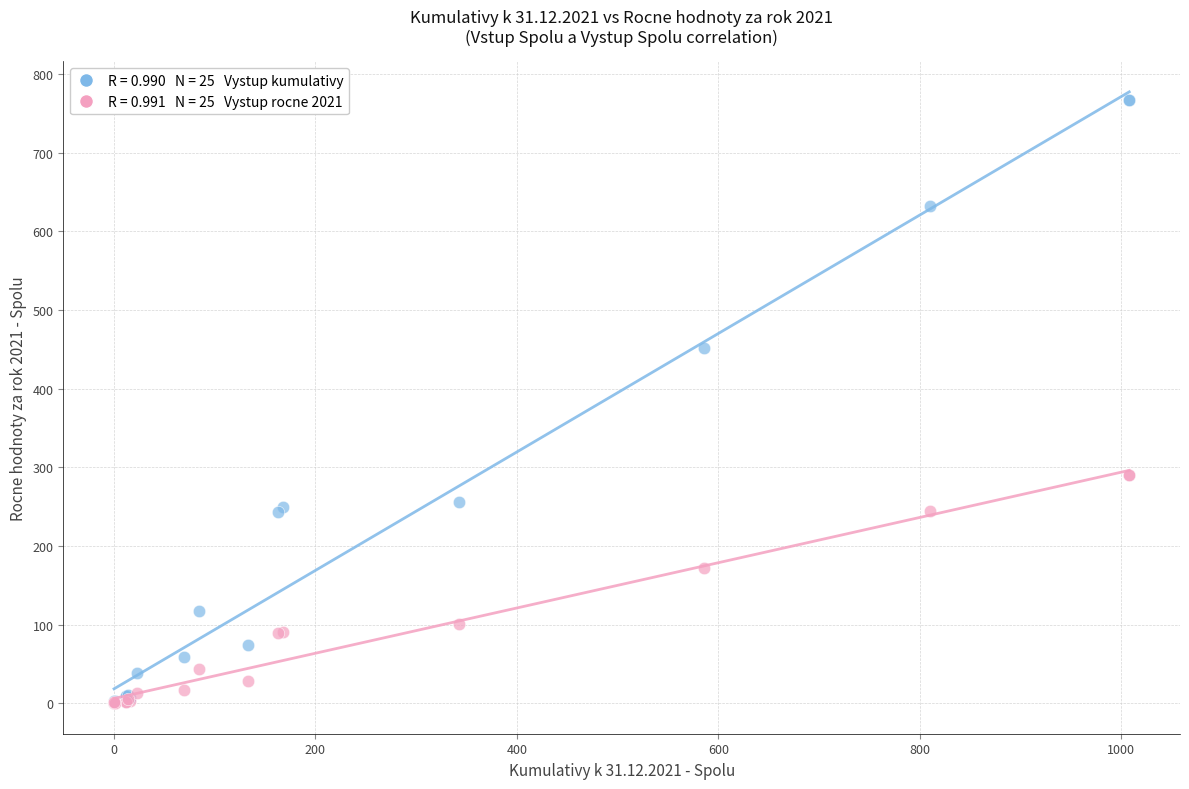

Across all series, what Y value is closest to 383?

452